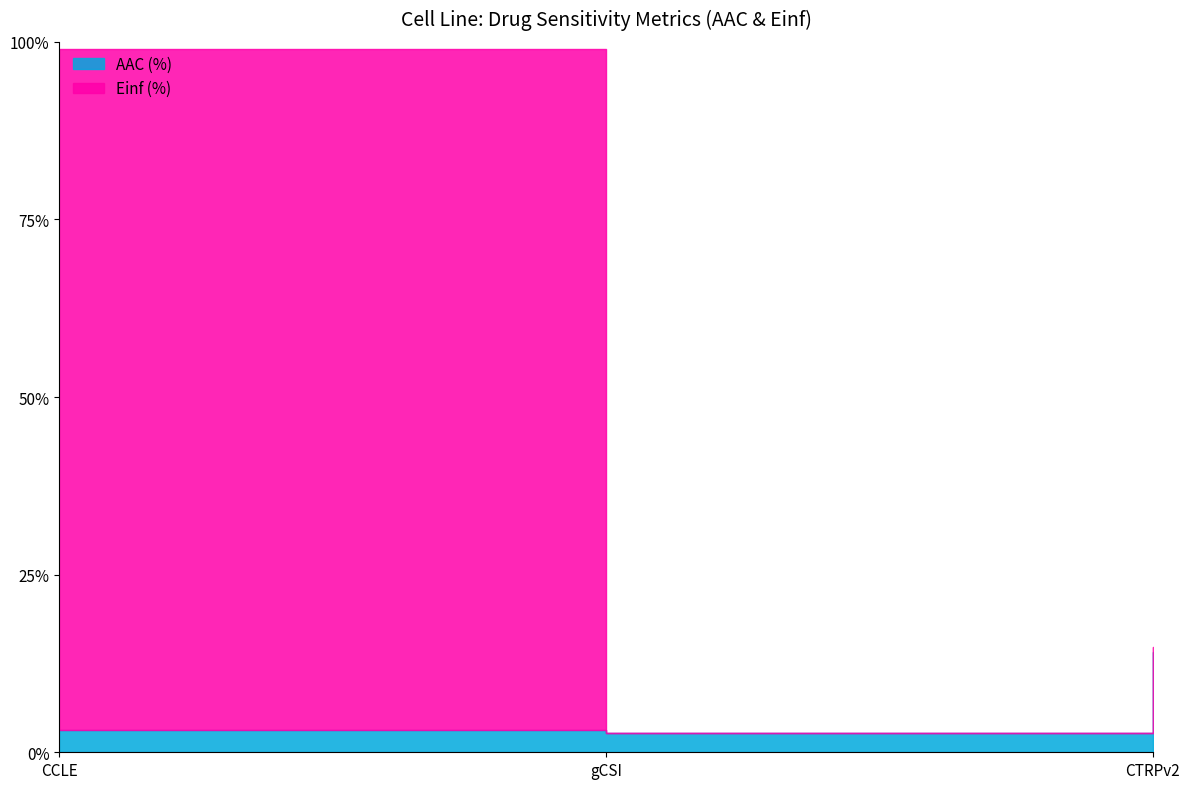

What are all the series names shown in the legend?

AAC (%), Einf (%)